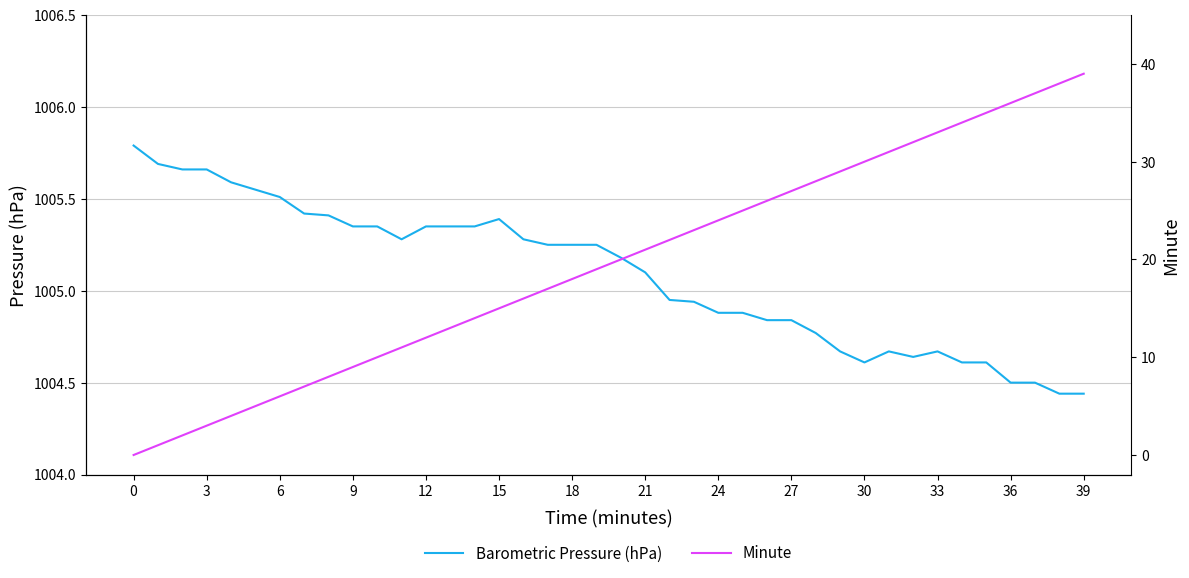

The Minute series shows 35.0 at 35. True or false?

True